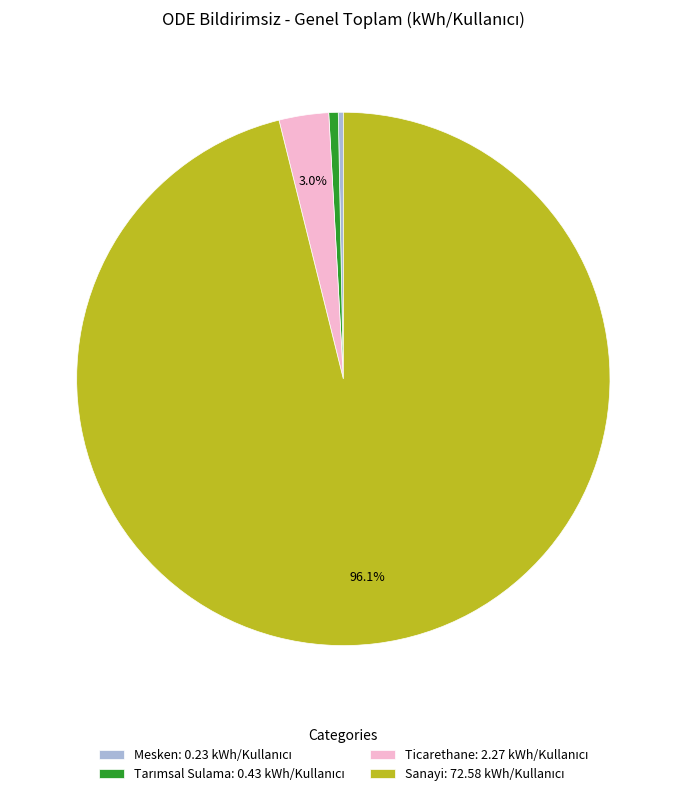

Which has a higher value, Sanayi or Mesken?

Sanayi